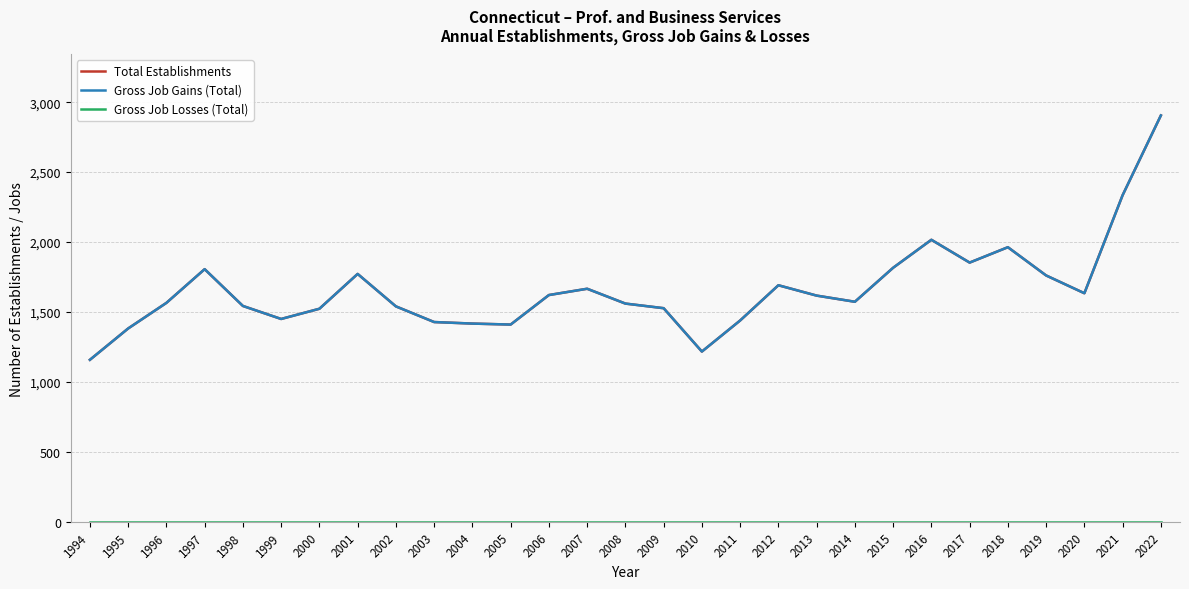

Where is Gross Job Losses (Total) nearest to the value 0?

1994